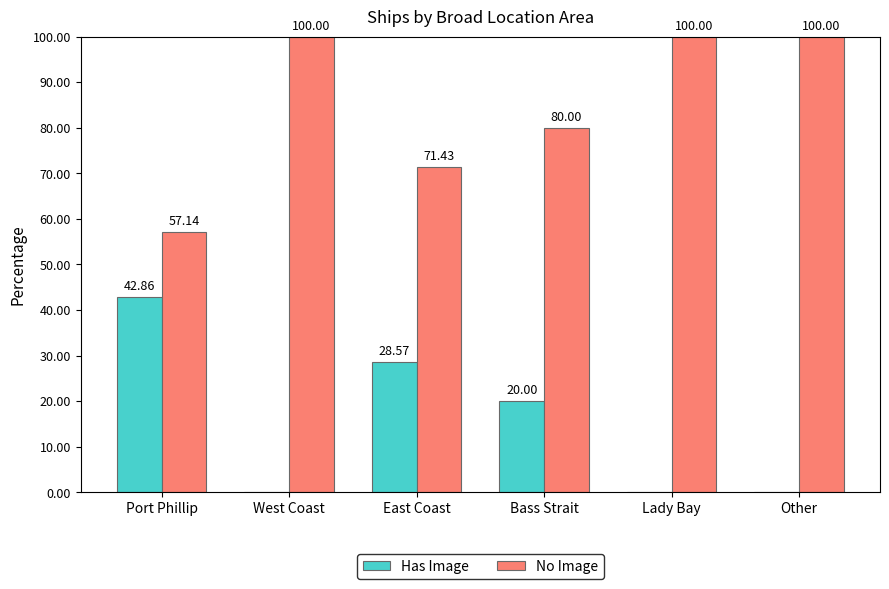

What is the average value of the Has Image series?

15.2